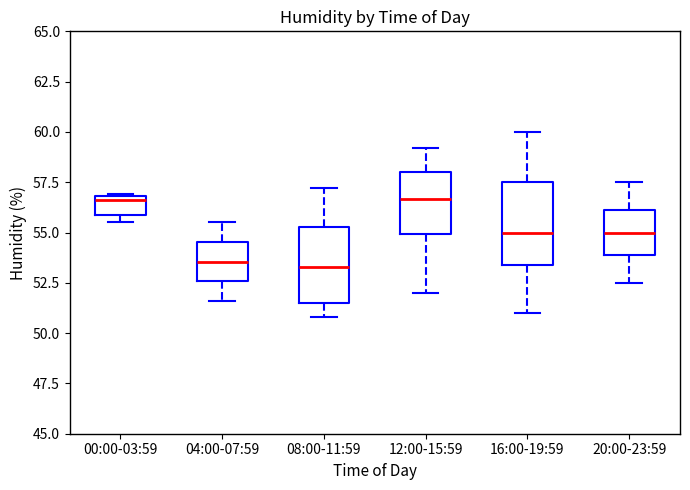

Reading left to right, read every box against the y-axis: the position of its median line, the range the box covers, and the ends of its whiskers. The values are not printed on the chart, so give them approximately, as read against the axis.

00:00-03:59: median 56.5, box 56.0 to 57.0, whiskers 55.5 to 57.0
04:00-07:59: median 53.5, box 52.5 to 54.5, whiskers 51.5 to 55.5
08:00-11:59: median 53.5, box 51.5 to 55.5, whiskers 51.0 to 57.0
12:00-15:59: median 56.5, box 55.0 to 58.0, whiskers 52.0 to 59.0
16:00-19:59: median 55.0, box 53.5 to 57.5, whiskers 51.0 to 60.0
20:00-23:59: median 55.0, box 54.0 to 56.0, whiskers 52.5 to 57.5